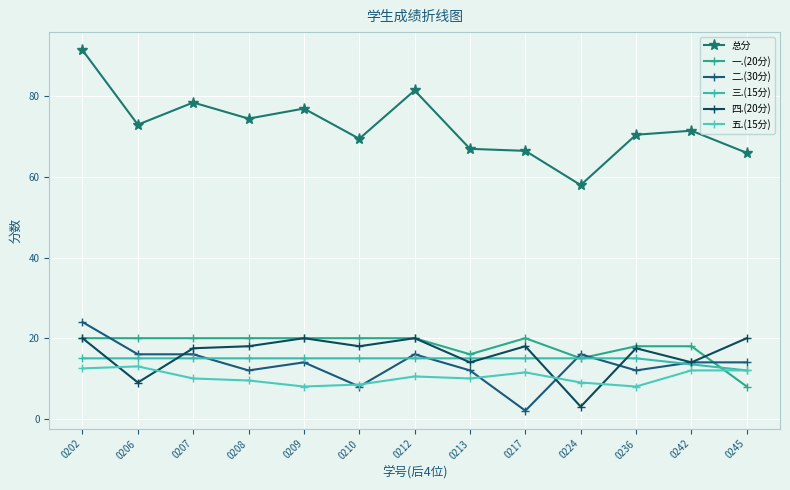

Which label corresponds to the smallest value in the chart?

0217